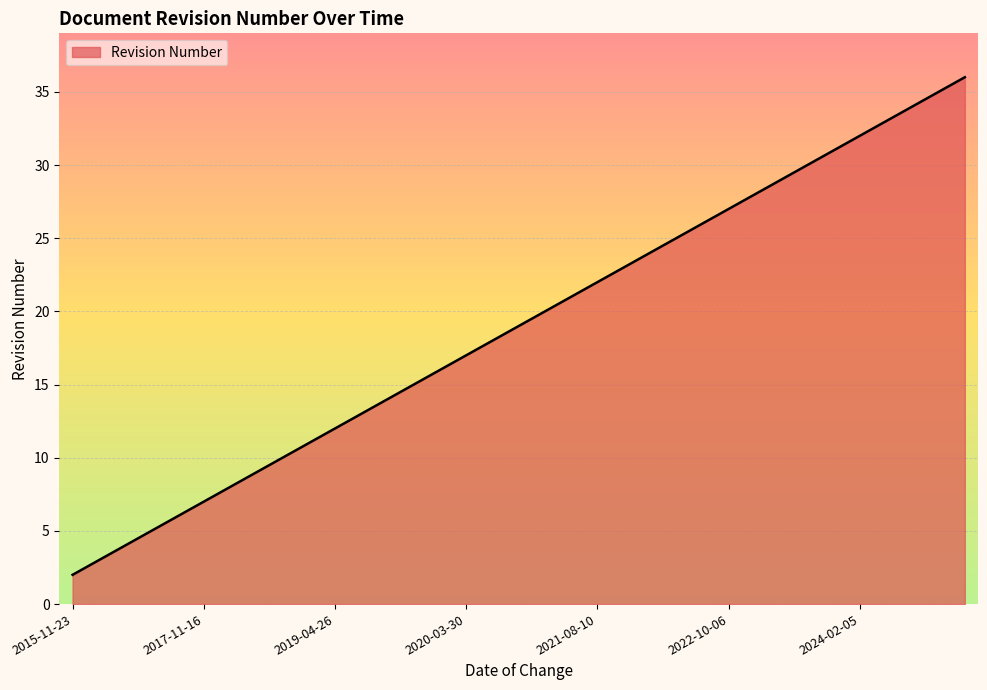

What is the greatest value displayed?

36